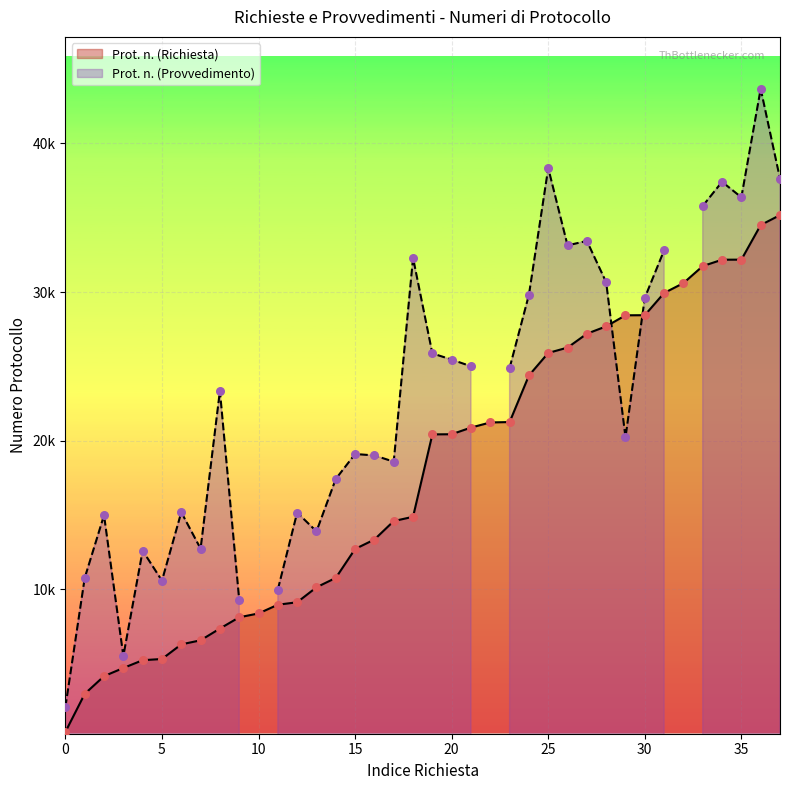

Which has a higher value, 13 or 16?

16